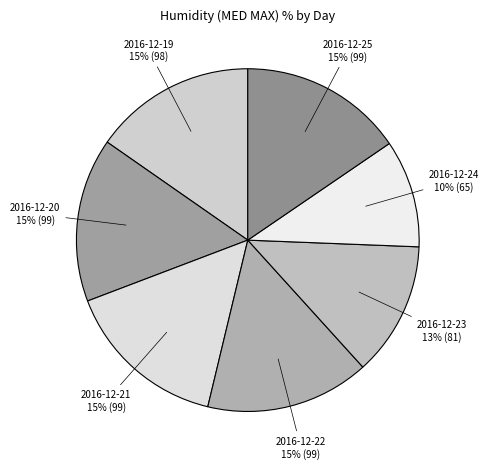

Which category has the biggest portion of the pie?

2016-12-20